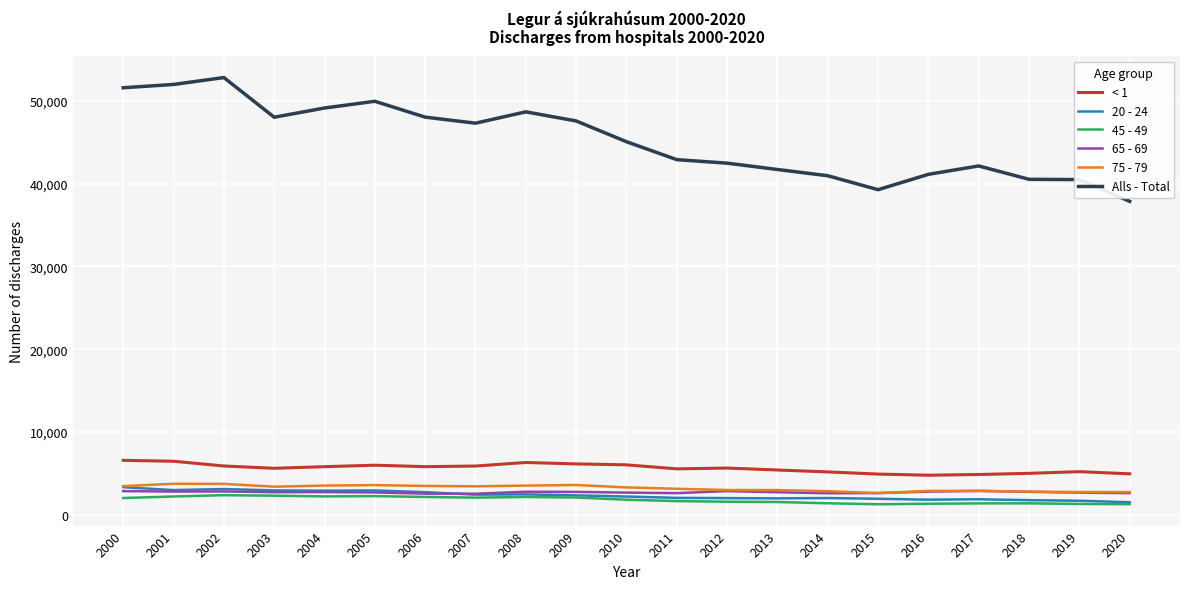

Is it true that < 1 equals 4943 at 2020?

True